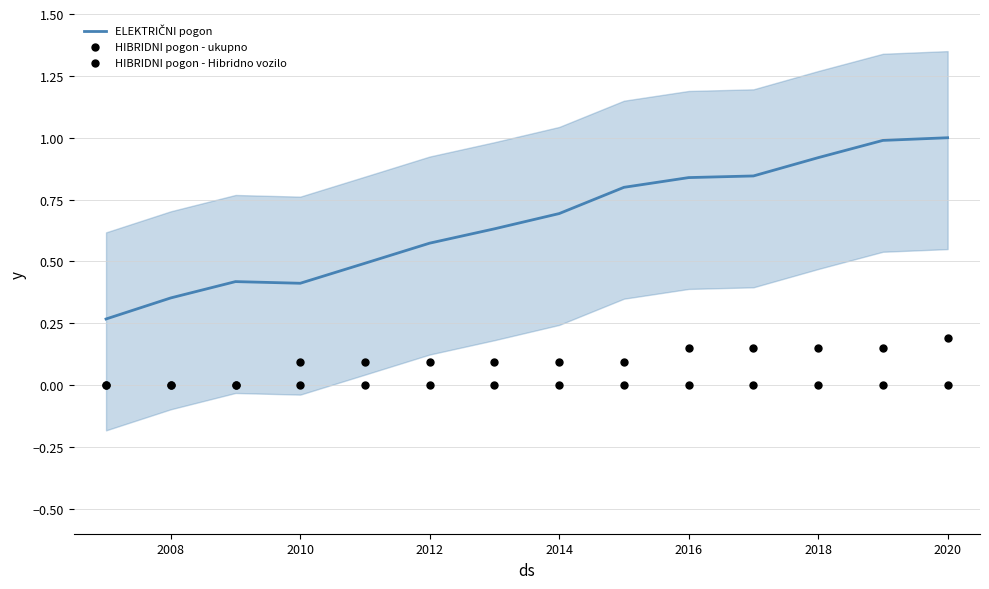

Is the value of HIBRIDNI pogon - Hibridno vozilo at 2006 greater than the value of HIBRIDNI pogon - ukupno at 2014?

No